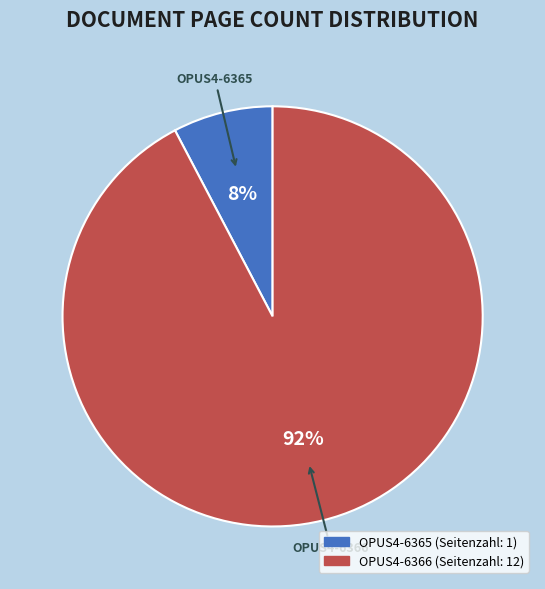

Do OPUS4-6365 and OPUS4-6366 together represent more than half of the pie?

Yes